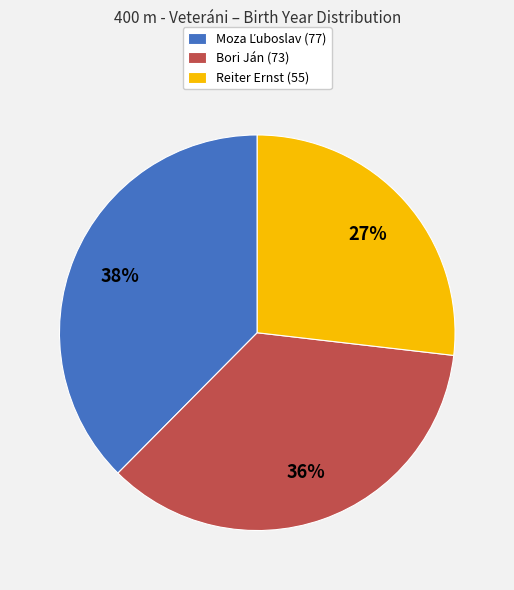

What is the ratio of the value at Reiter Ernst (55) to the value at Bori Ján (73)?

0.8